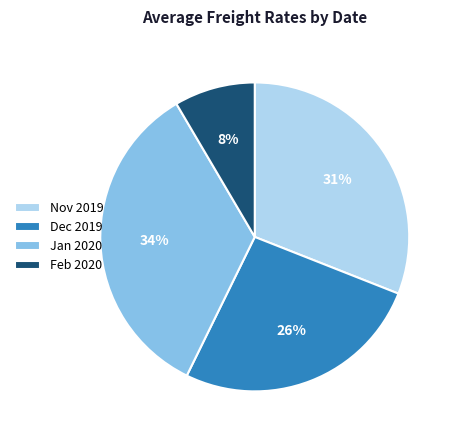

Rank the categories by value from lowest to highest.

Feb 2020, Dec 2019, Nov 2019, Jan 2020